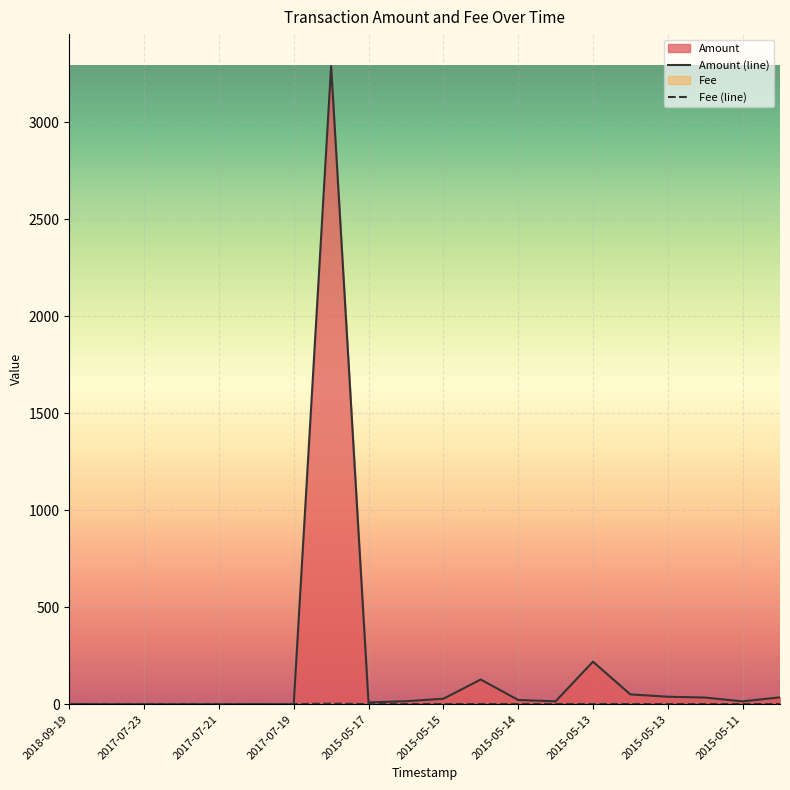

What is the difference between the maximum and second lowest values in the Amount series?

3291.0